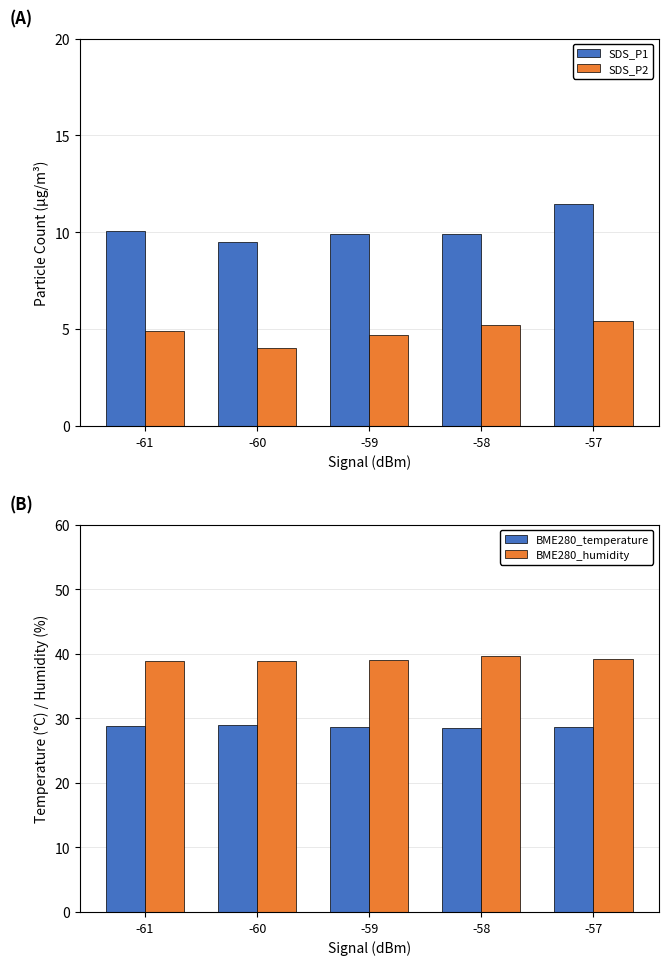

What is the average value of the BME280_temperature series?

28.7